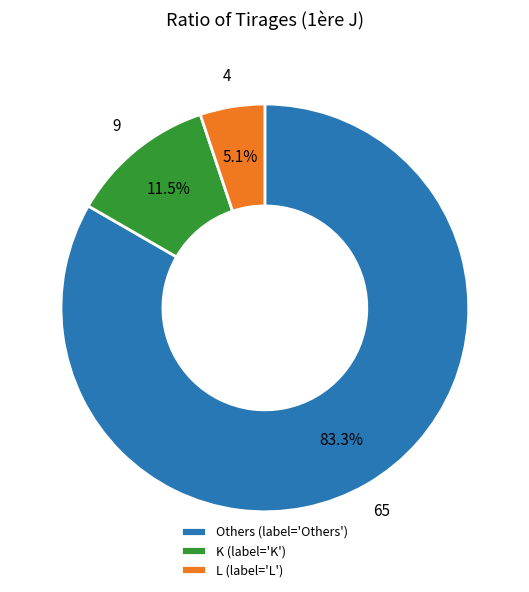

Between K (label='K') and Others (label='Others'), which is larger?

Others (label='Others')